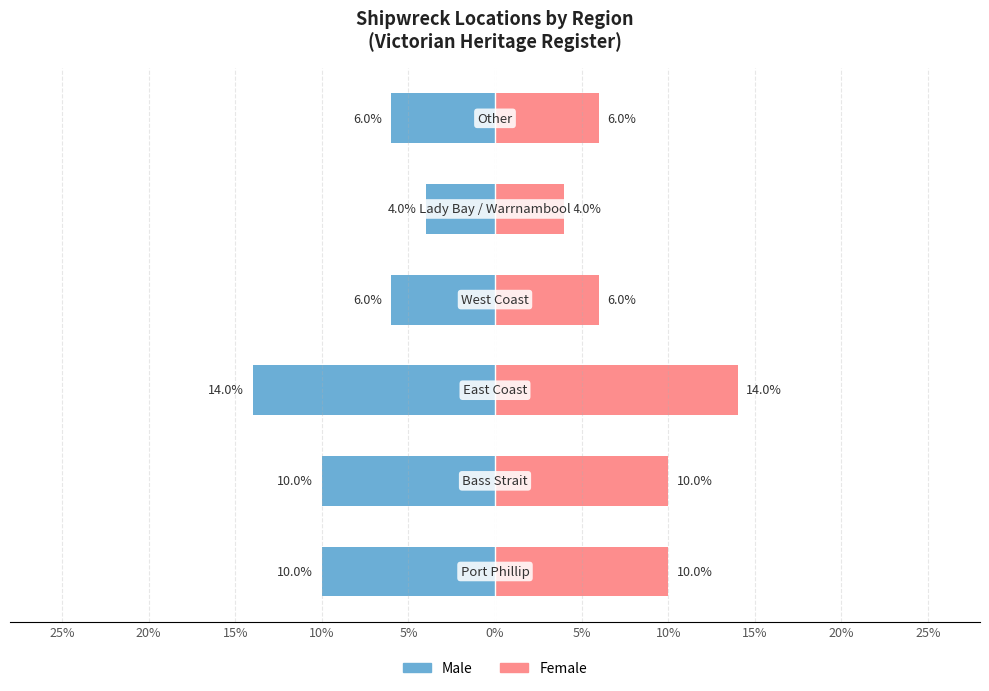

What is the difference between the second highest and second lowest values in the Male series?

4